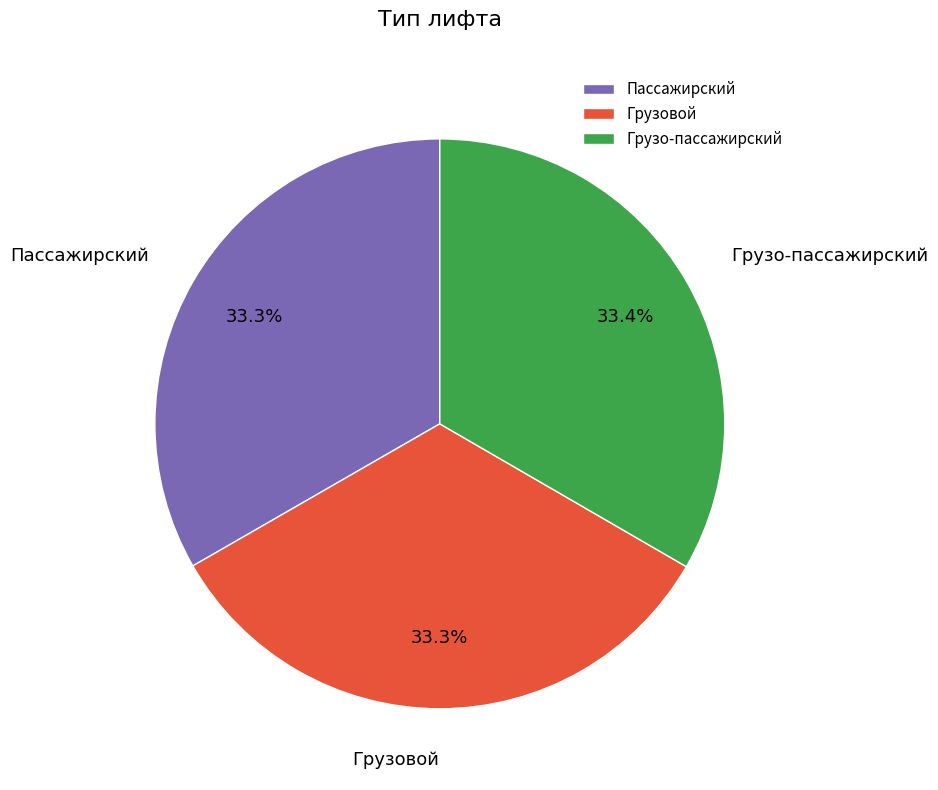

How much of the chart is everything except Грузовой?

66.7%